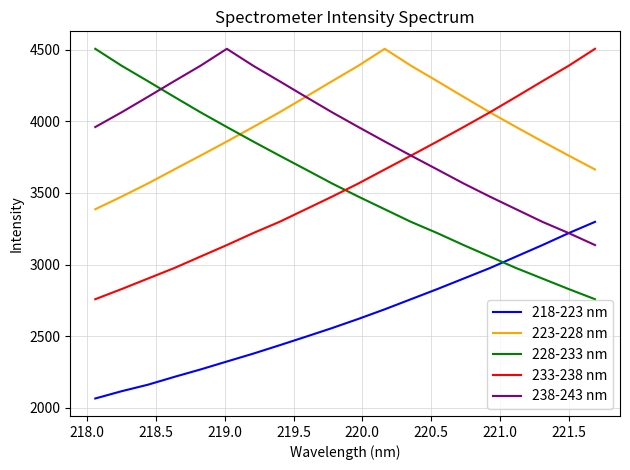

After their last crossing, which series has the higher values: 228-233 nm or 223-228 nm?

223-228 nm